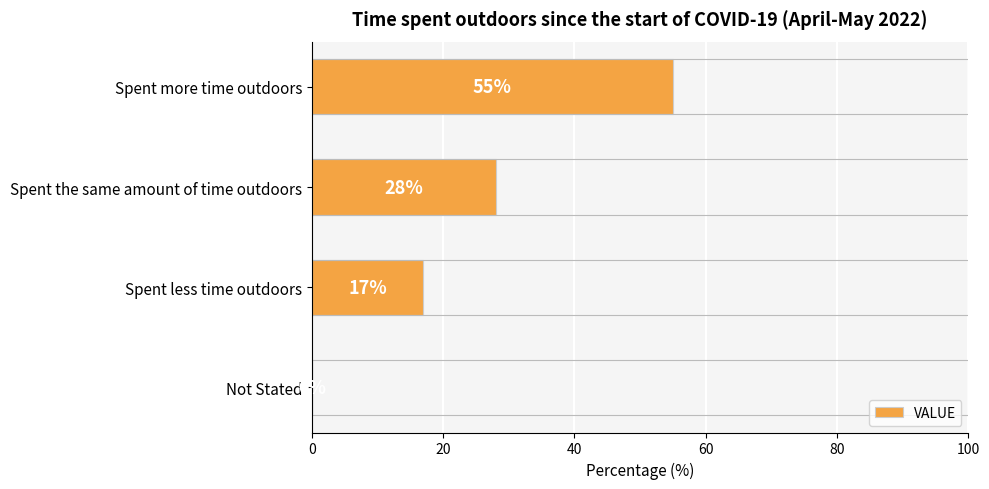

Reading left to right, extract all data points from this chart.

55	28	17	0